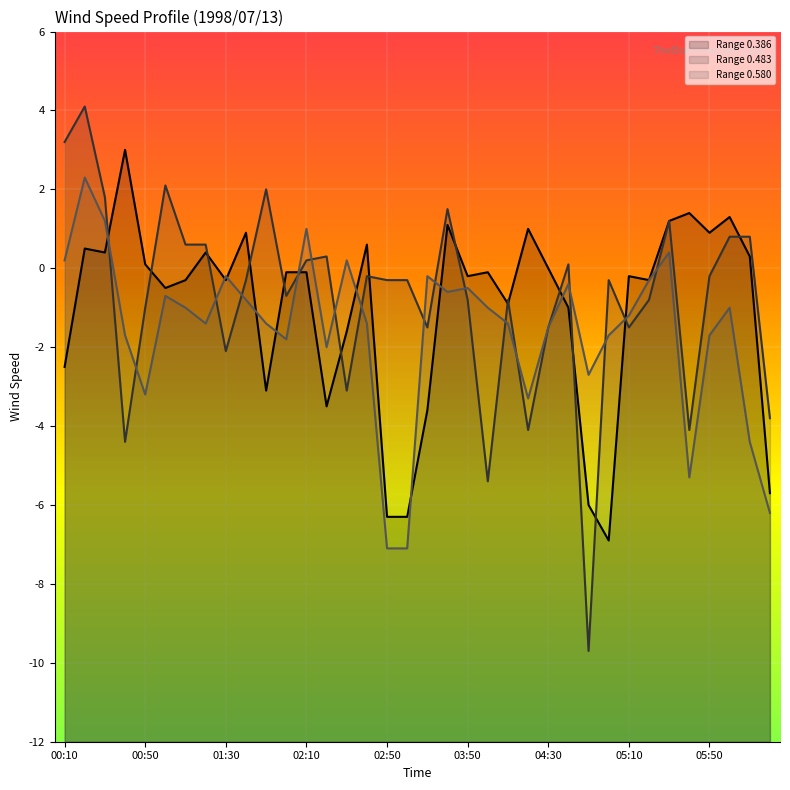

What is the value of the 0.386 point at the 26th from the left?

-1.0